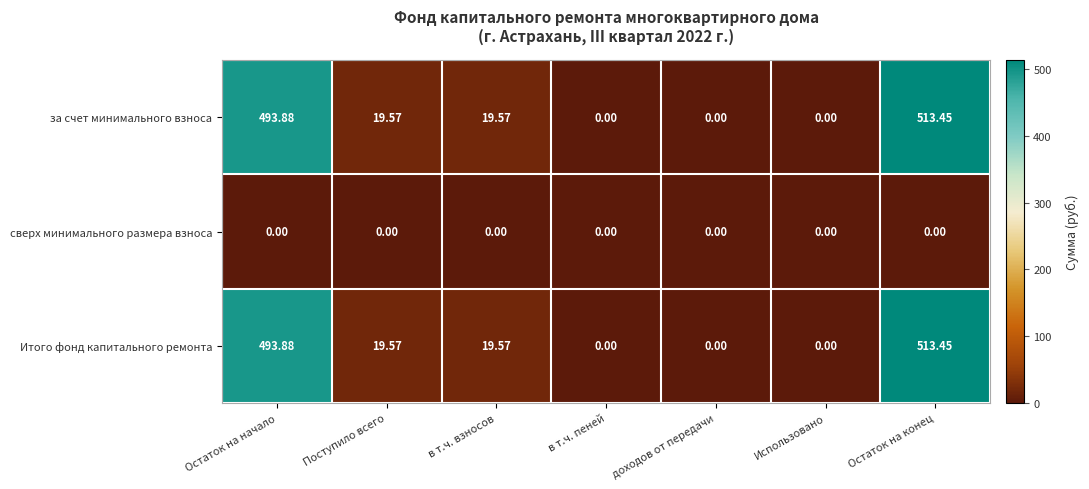

At which label does Итого фонд капитального ремонта first exceed 19?

Остаток на начало